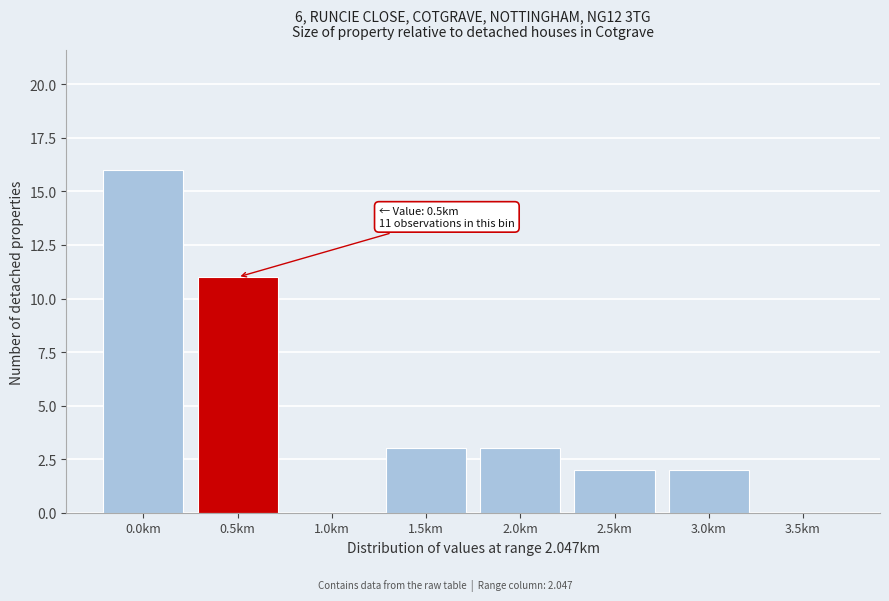

Reading left to right, extract all data points from this chart.

0.0km=16	0.5km=11	1.0km=0	1.5km=3	2.0km=3	2.5km=2	3.0km=2	3.5km=0